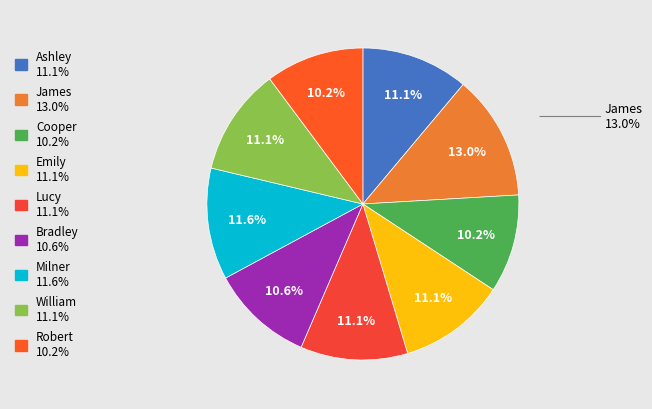

Approximately how many times larger is the value at William compared to Ashley?

1.0